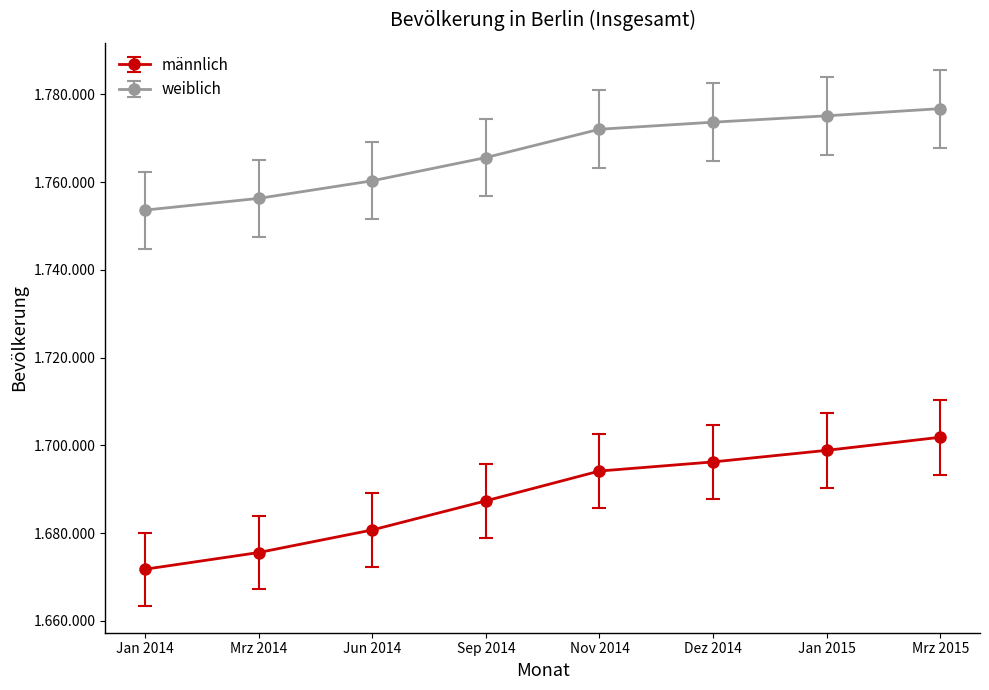

What are all the series names shown in the legend?

männlich, weiblich